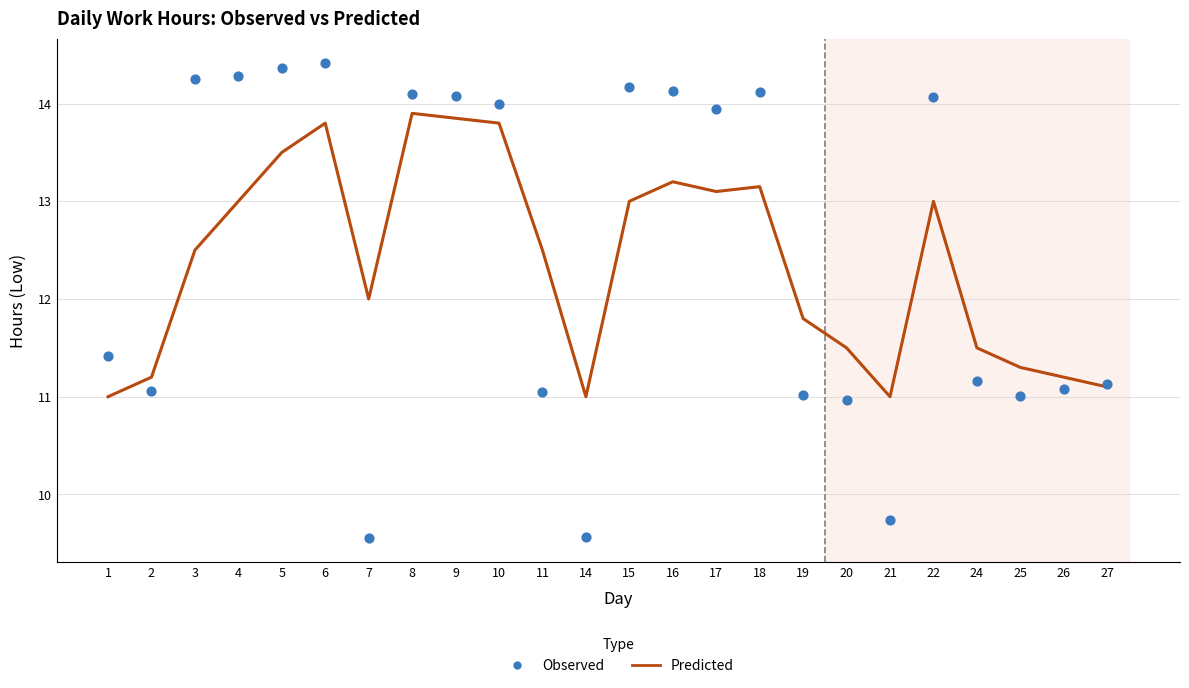

At which category is the sum across all series the highest?

6